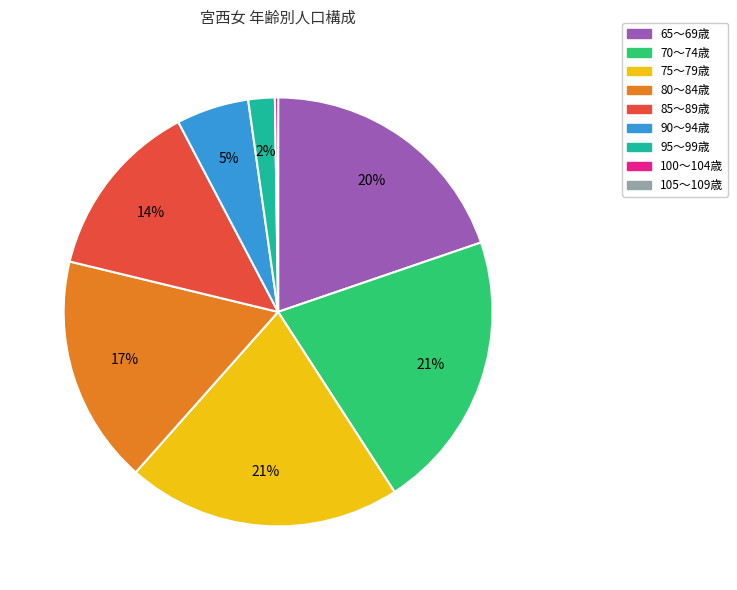

Which has a higher value, 80～84歳 or 70～74歳?

70～74歳